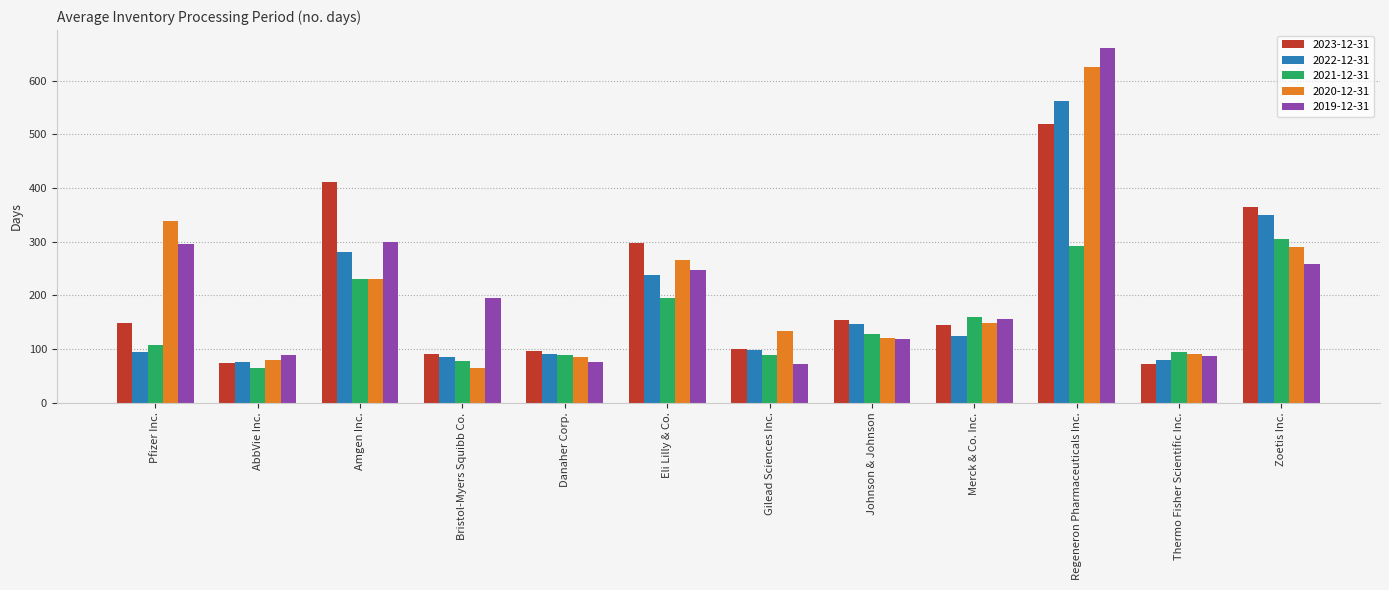

Which series has the largest total across all categories?

2019-12-31